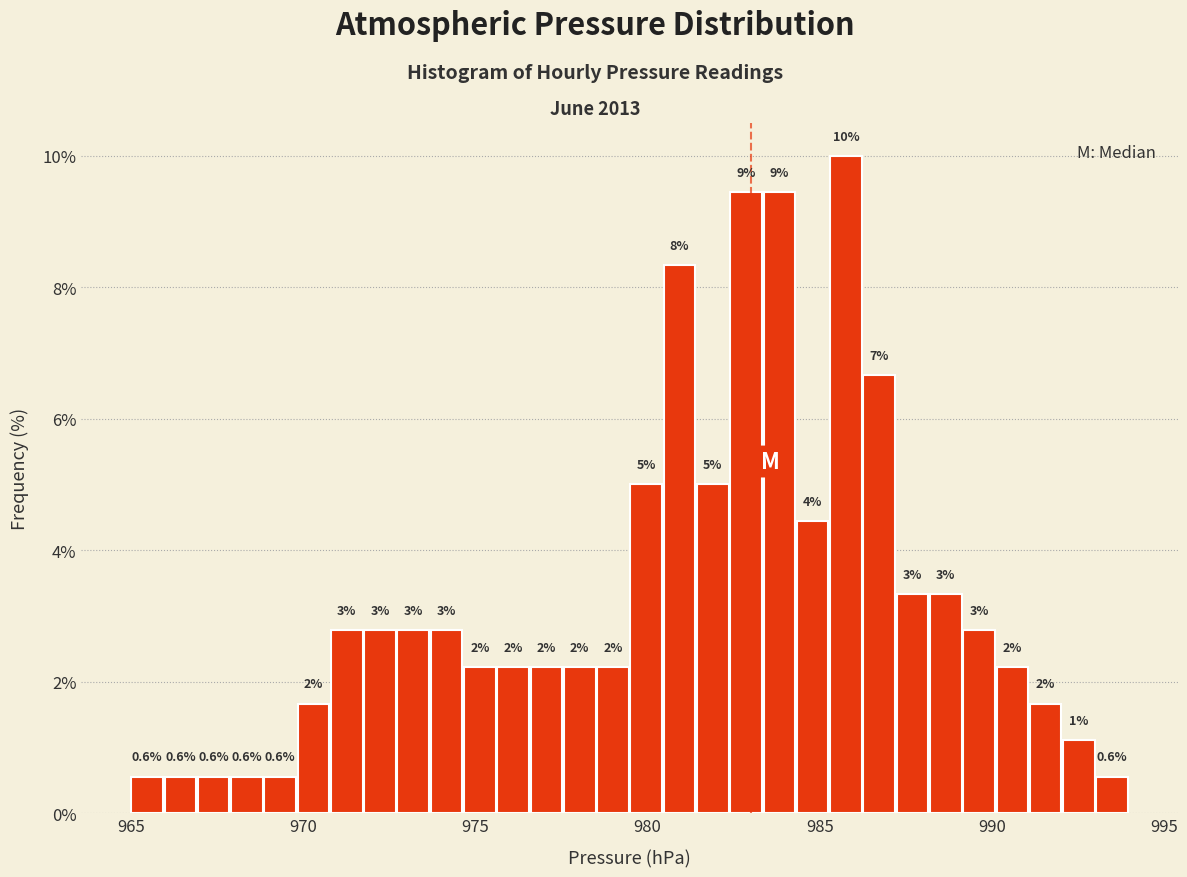

Around what value on the x-axis is the tallest bar? Give the approximate position of its centre, as read against the axis.

986.0